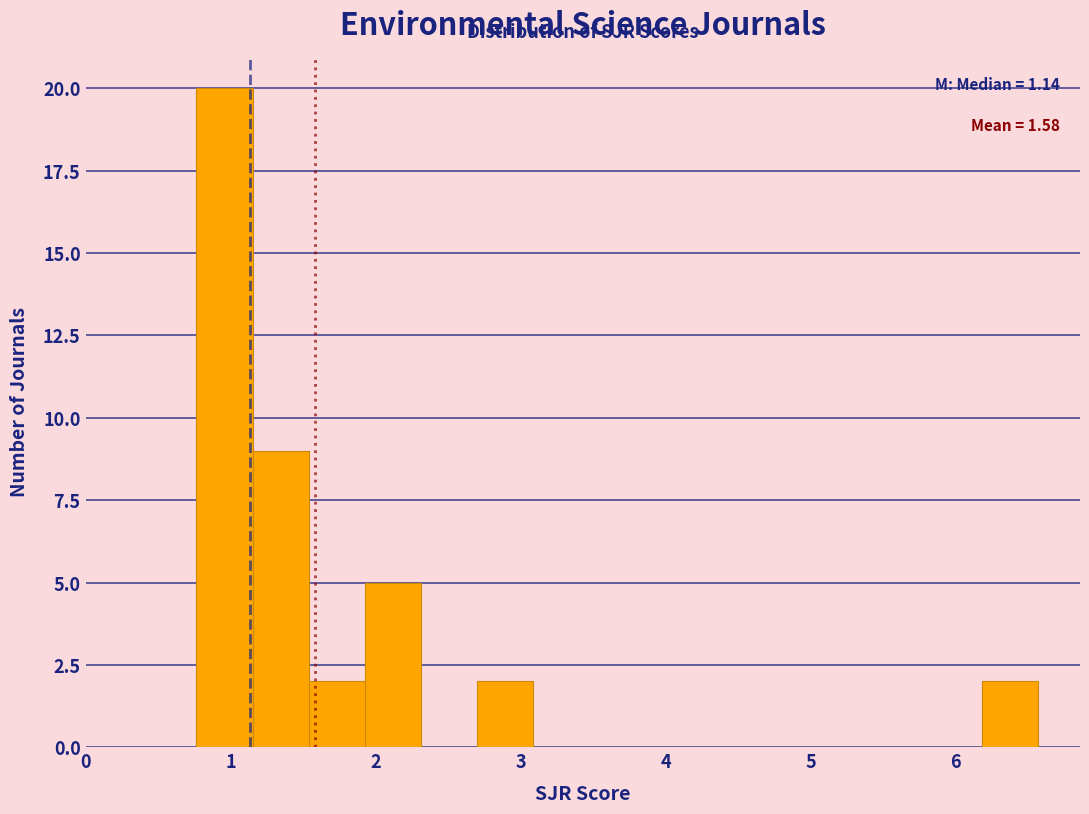

Around what value on the x-axis is the tallest bar? Give the approximate position of its centre, as read against the axis.

1.0